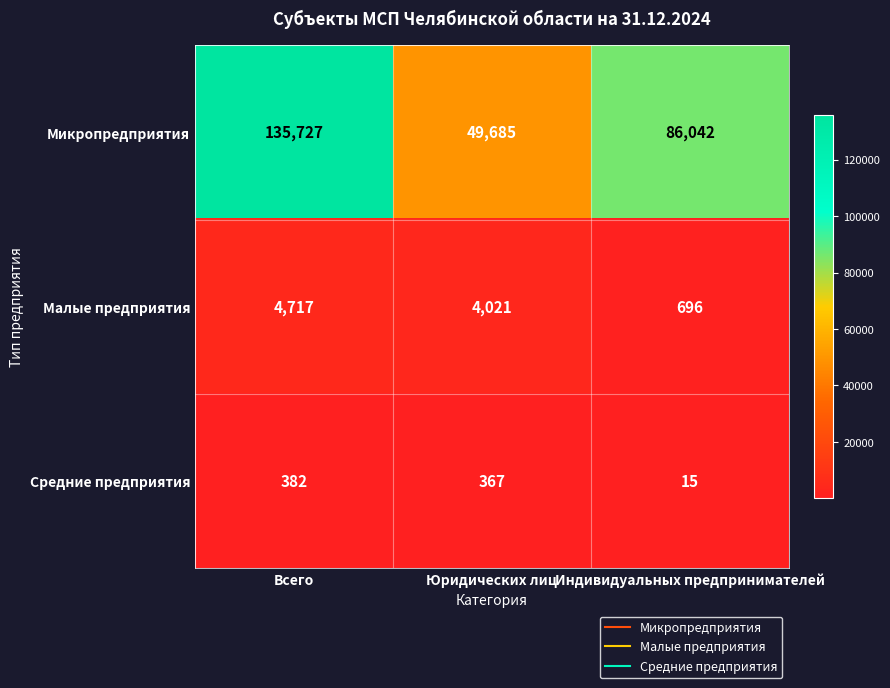

How many data points does each series have?

3